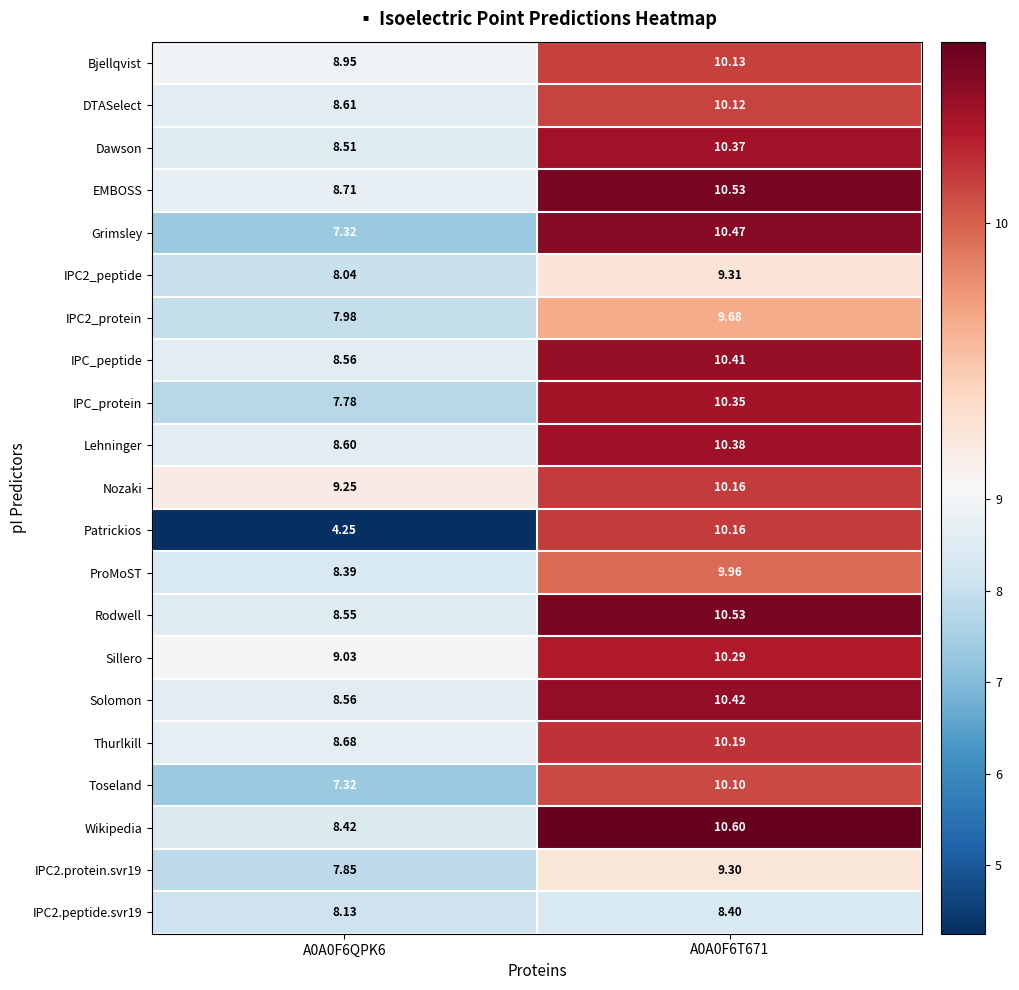

Is the value of Thurlkill at A0A0F6QPK6 greater than the value of Wikipedia at A0A0F6QPK6?

Yes